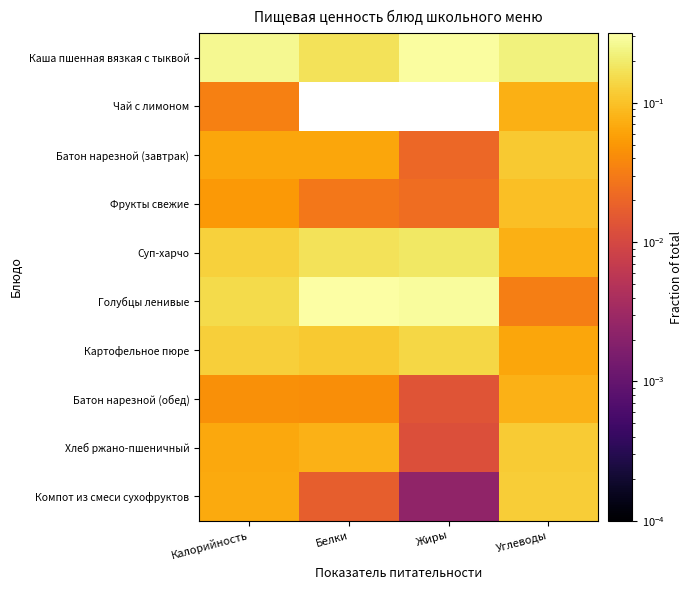

Reading left to right, what are all the values shown in this chart?

Каша пшенная вязкая с тыквой: Калорийность=0.3	Белки=0.2	Жиры=0.3	Углеводы=0.2
Чай с лимоном: Калорийность=0.0	Белки=0.0	Жиры=0.0	Углеводы=0.1
Батон нарезной (завтрак): Калорийность=0.1	Белки=0.1	Жиры=0.0	Углеводы=0.1
Фрукты свежие: Калорийность=0.1	Белки=0.0	Жиры=0.0	Углеводы=0.1
Суп-харчо: Калорийность=0.1	Белки=0.2	Жиры=0.2	Углеводы=0.1
Голубцы ленивые: Калорийность=0.2	Белки=0.3	Жиры=0.3	Углеводы=0.0
Картофельное пюре: Калорийность=0.1	Белки=0.1	Жиры=0.1	Углеводы=0.1
Батон нарезной (обед): Калорийность=0.0	Белки=0.0	Жиры=0.0	Углеводы=0.1
Хлеб ржано-пшеничный: Калорийность=0.1	Белки=0.1	Жиры=0.0	Углеводы=0.1
Компот из смеси сухофруктов: Калорийность=0.1	Белки=0.0	Жиры=0.0	Углеводы=0.1